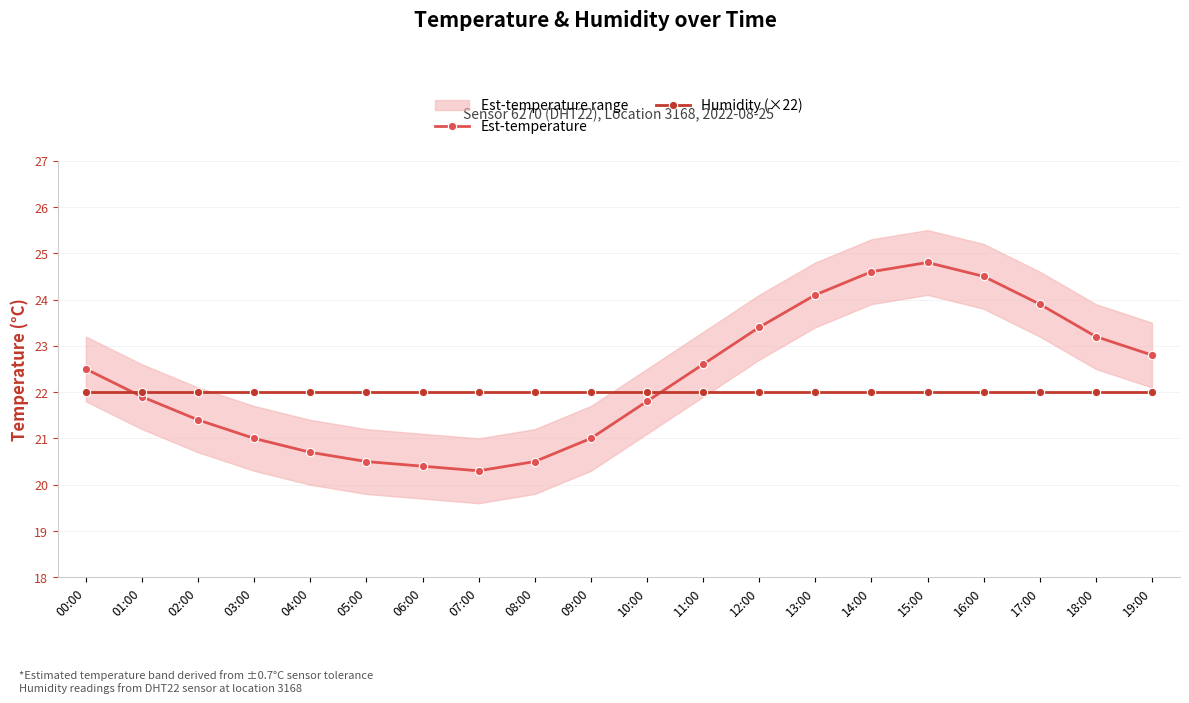

Reading left to right, list all the values displayed in this chart.

Est-temperature: 22.5	21.9	21.4	21.0	20.7	20.5	20.4	20.3	20.5	21.0	21.8	22.6	23.4	24.1	24.6	24.8	24.5	23.9	23.2	22.8
Humidity (×22): 22.0	22.0	22.0	22.0	22.0	22.0	22.0	22.0	22.0	22.0	22.0	22.0	22.0	22.0	22.0	22.0	22.0	22.0	22.0	22.0